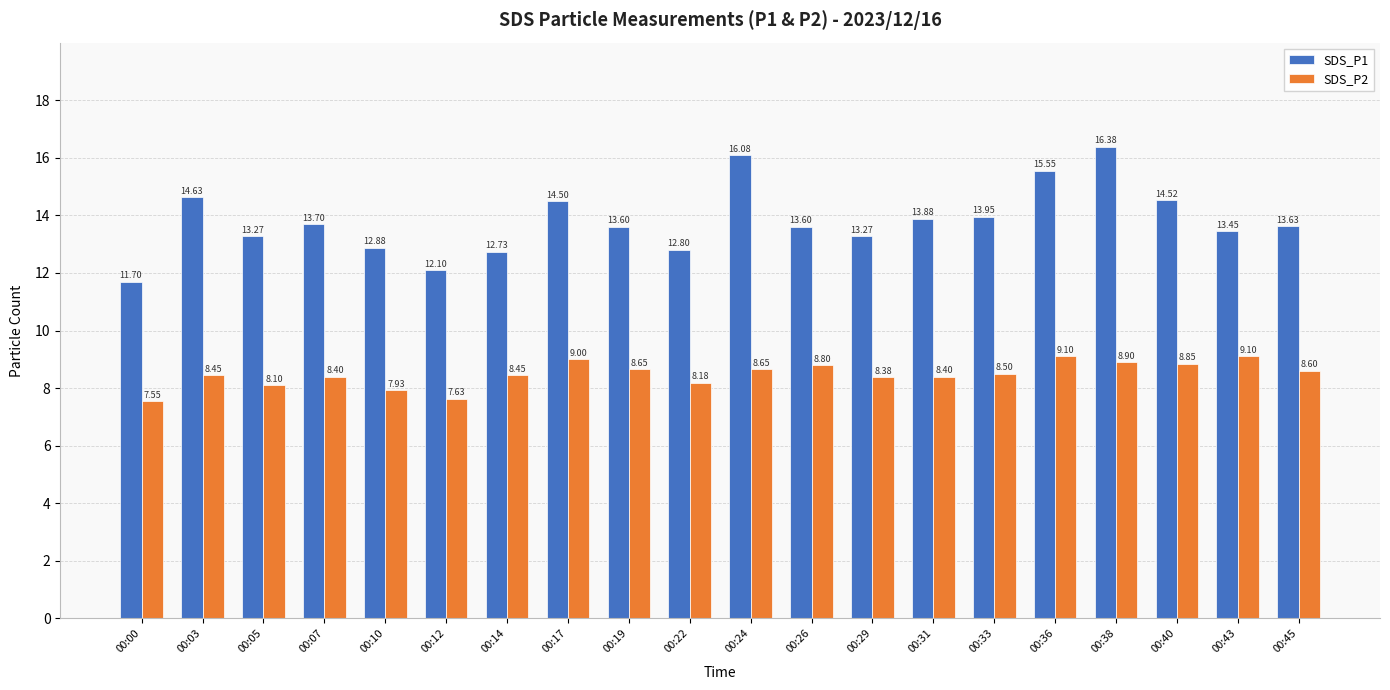

Is it true that SDS_P2 equals 10.5 at 00:12?

False